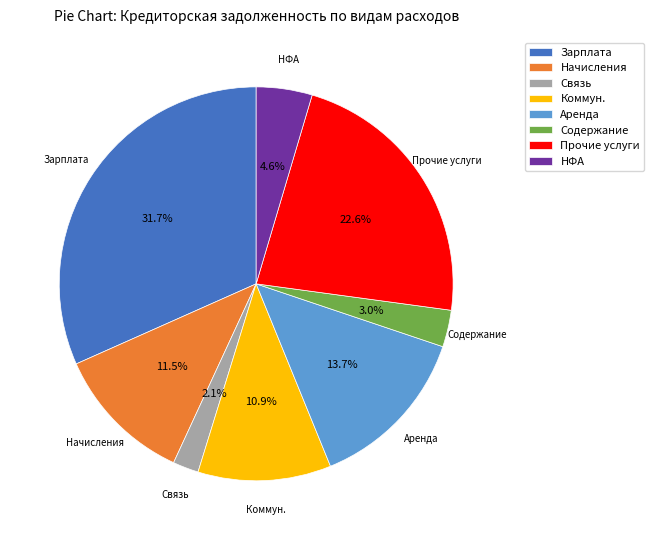

Rank the categories by value from lowest to highest.

Связь, Содержание, НФА, Коммун., Начисления, Аренда, Прочие услуги, Зарплата